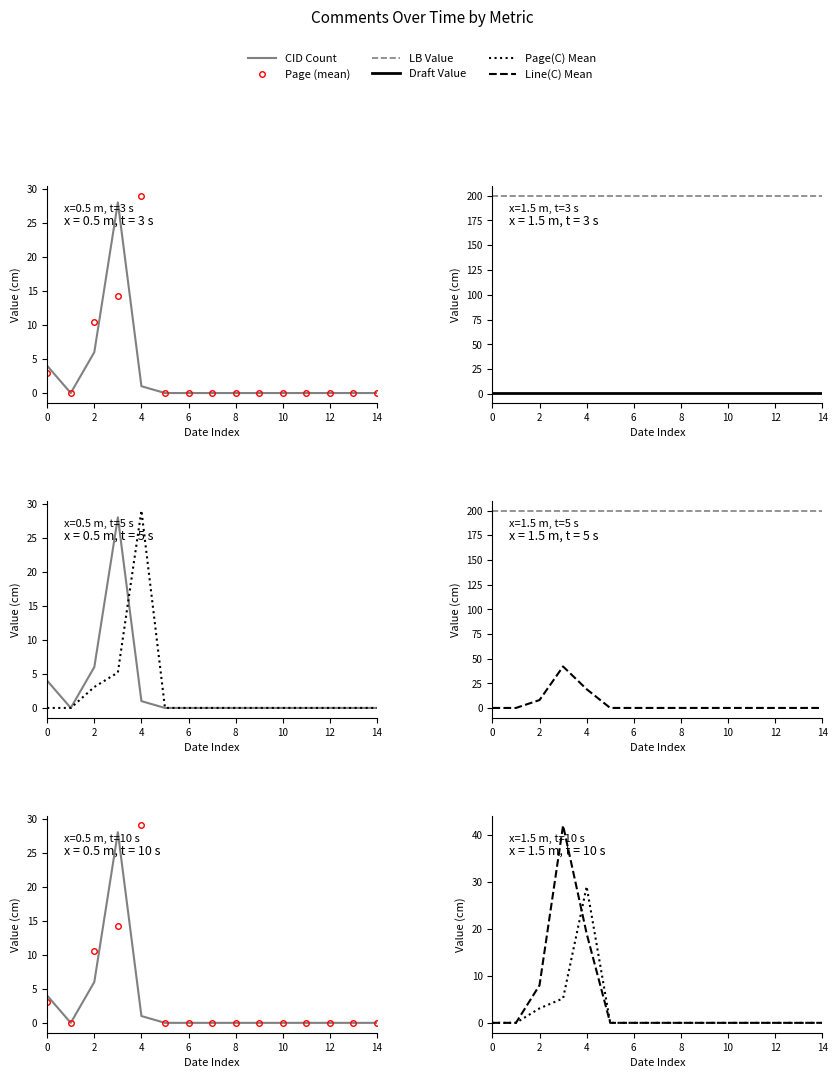

The value of Draft Value at 0 is 1.0. True or false?

True